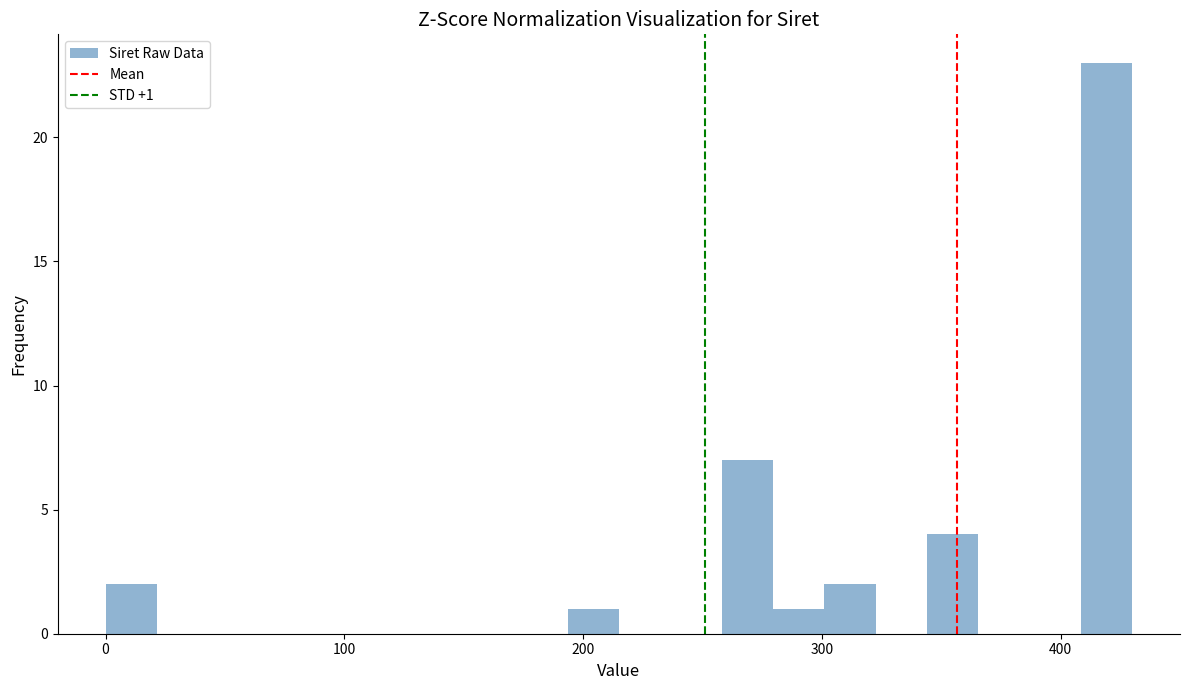

Around what value on the x-axis is the tallest bar? Give the approximate position of its centre, as read against the axis.

420